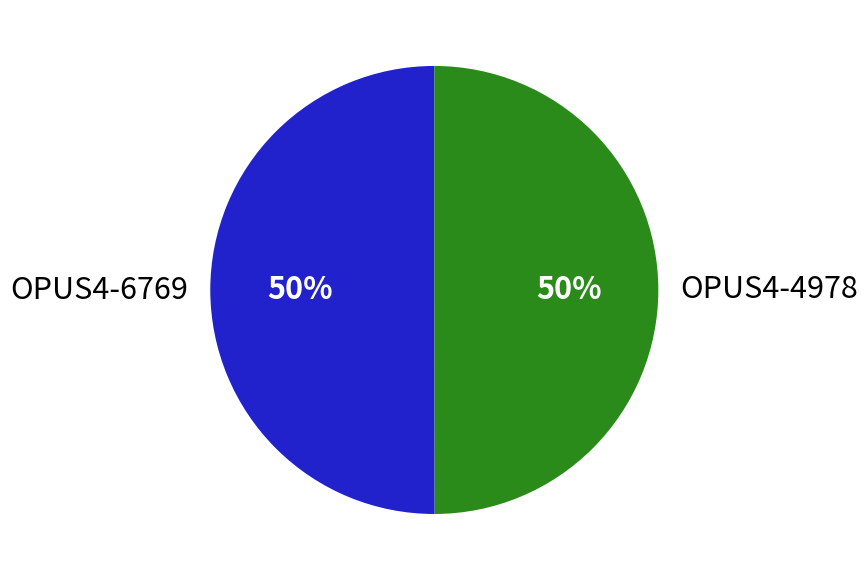

What percentage is the OPUS4-4978 slice, to the nearest percent?

50%